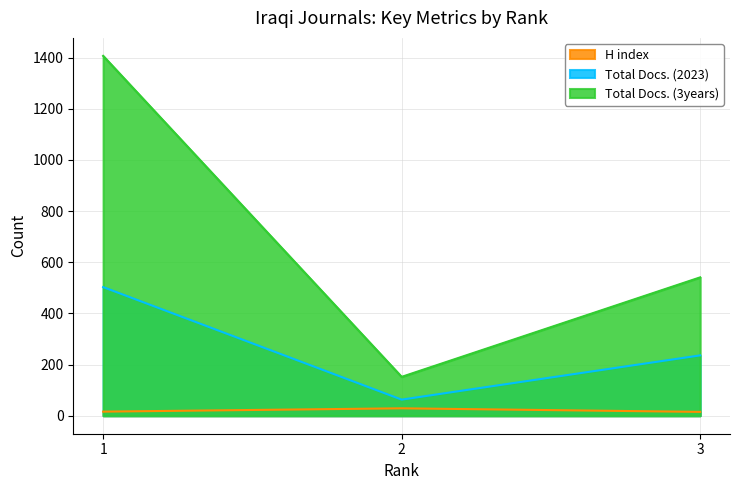

Rank the series at 2 from highest to lowest value.

Total Docs. (3years), Total Docs. (2023), H index